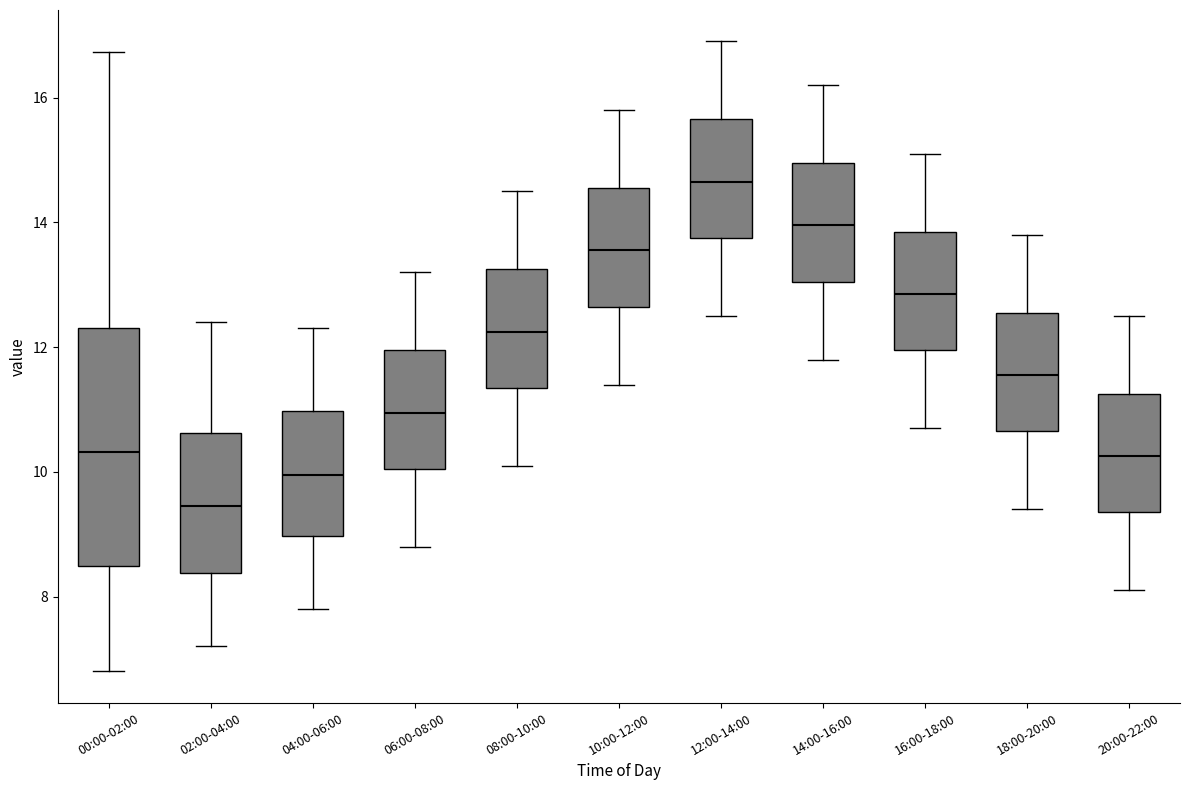

Reading left to right, read every box against the y-axis: the position of its median line, the range the box covers, and the ends of its whiskers. The values are not printed on the chart, so give them approximately, as read against the axis.

00:00-02:00: median 10.4, box 8.4 to 12.4, whiskers 6.8 to 16.8
02:00-04:00: median 9.4, box 8.4 to 10.6, whiskers 7.2 to 12.4
04:00-06:00: median 10.0, box 9.0 to 11.0, whiskers 7.8 to 12.4
06:00-08:00: median 11.0, box 10.0 to 12.0, whiskers 8.8 to 13.2
08:00-10:00: median 12.2, box 11.4 to 13.2, whiskers 10.2 to 14.6
10:00-12:00: median 13.6, box 12.6 to 14.6, whiskers 11.4 to 15.8
12:00-14:00: median 14.6, box 13.8 to 15.6, whiskers 12.6 to 17.0
14:00-16:00: median 14.0, box 13.0 to 15.0, whiskers 11.8 to 16.2
16:00-18:00: median 12.8, box 12.0 to 13.8, whiskers 10.8 to 15.2
18:00-20:00: median 11.6, box 10.6 to 12.6, whiskers 9.4 to 13.8
20:00-22:00: median 10.2, box 9.4 to 11.2, whiskers 8.2 to 12.6